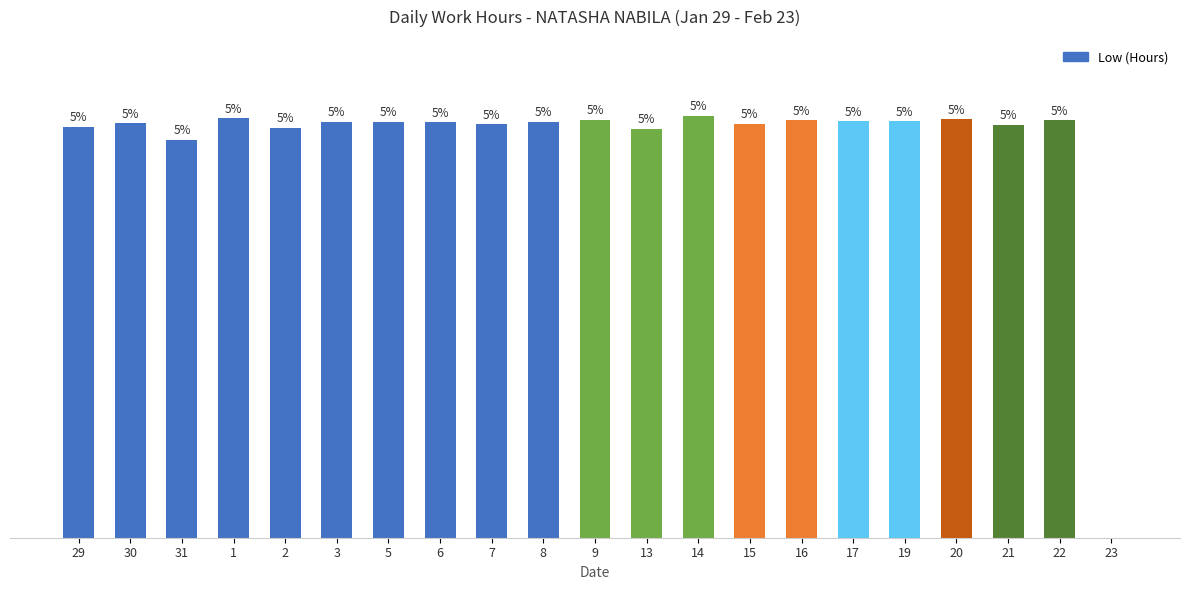

Between 6 and 22, which is larger?

22